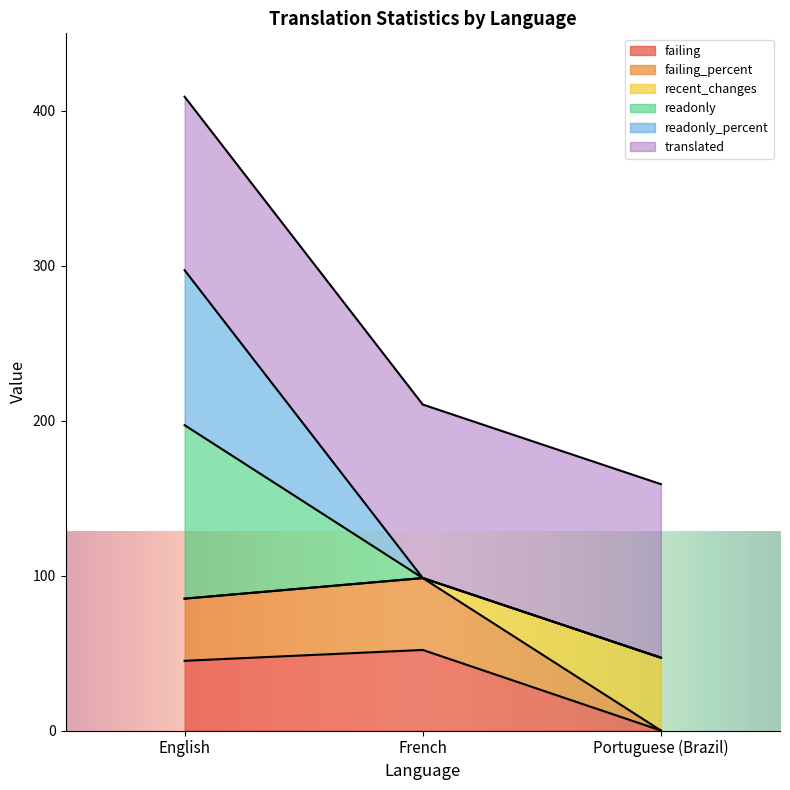

At which label is failing closest to 26?

English